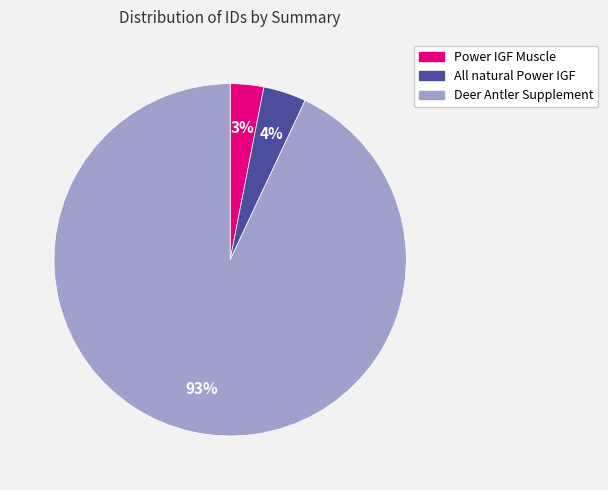

To the nearest percent, what is the average slice percentage?

33%